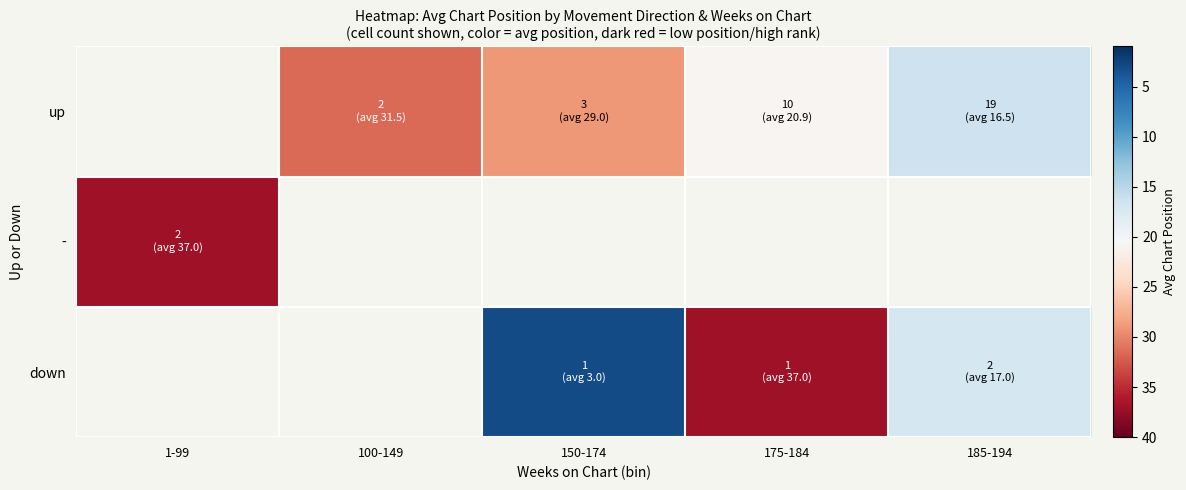

What is the spread (max minus min) of values at 150-174?

26.0